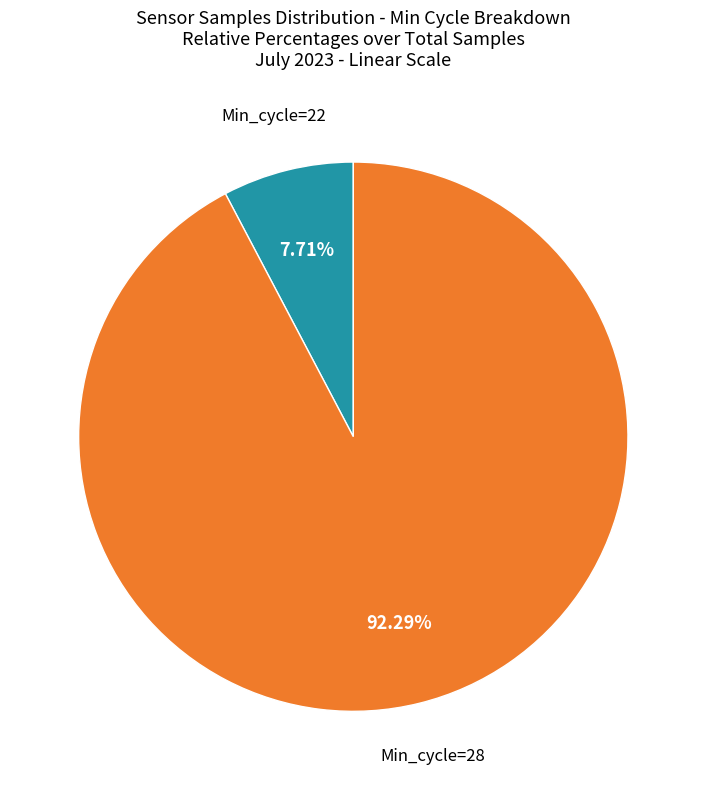

Does any single category account for the majority?

Yes